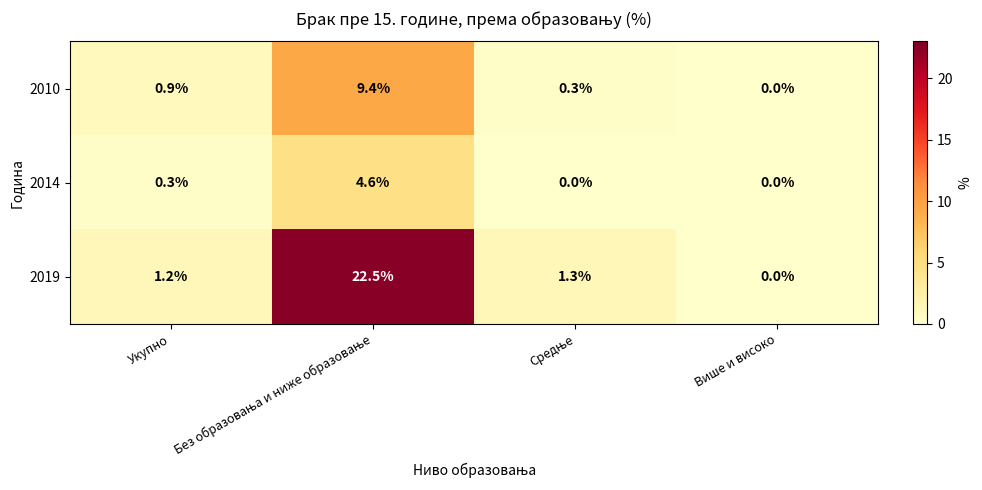

At how many categories does at least one series exceed 21?

1